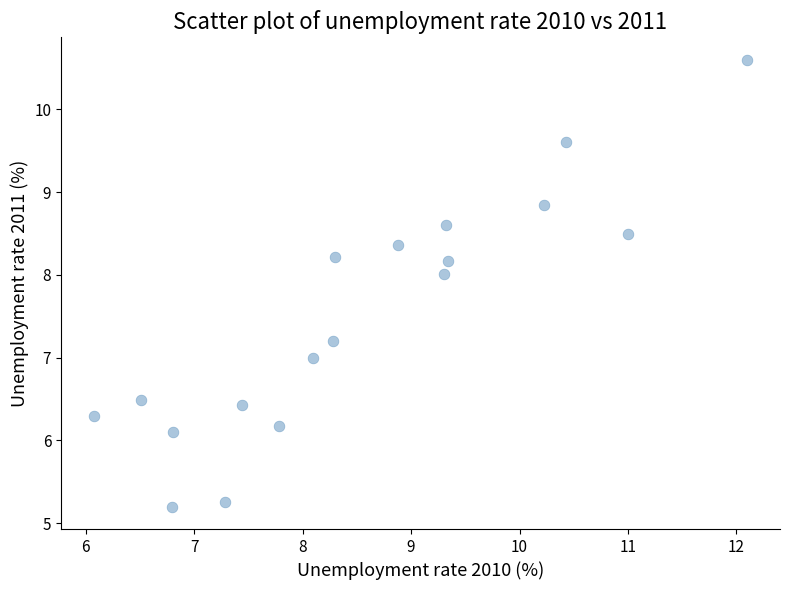

What is the range of Y values (max minus min)?

5.4